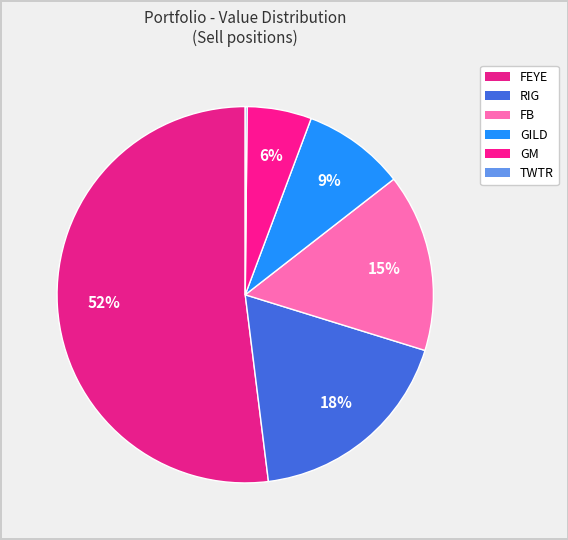

How many segments does this pie chart have?

6